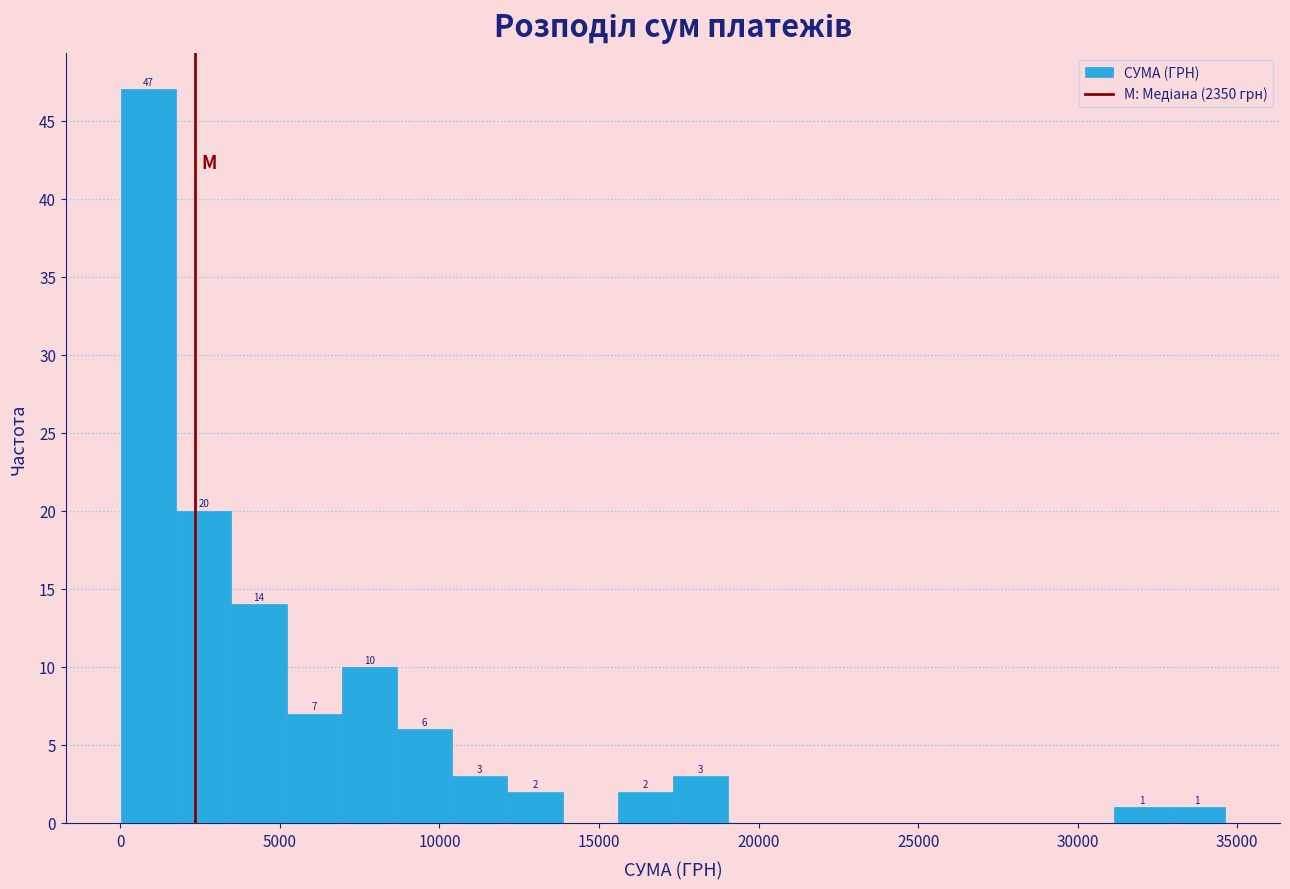

Around what value on the x-axis is the tallest bar? Give the approximate position of its centre, as read against the axis.

1000